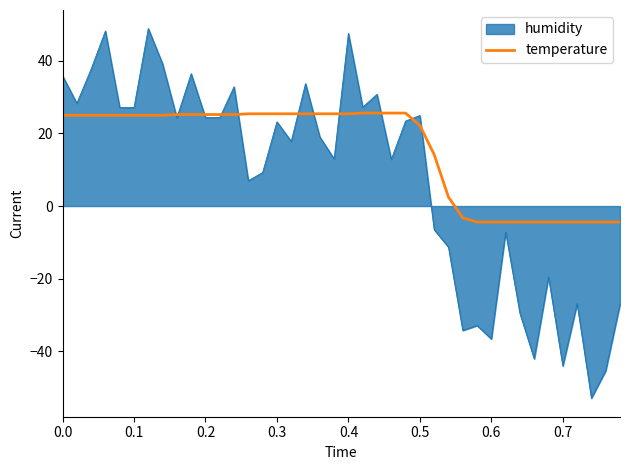

Rank the series by their average value, from highest to lowest.

temperature, humidity